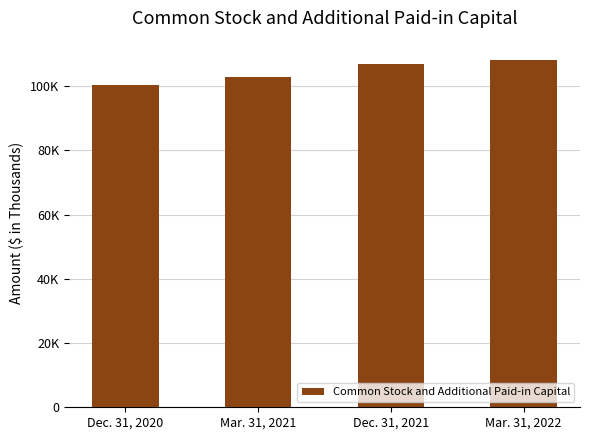

Are the bars horizontal?

No